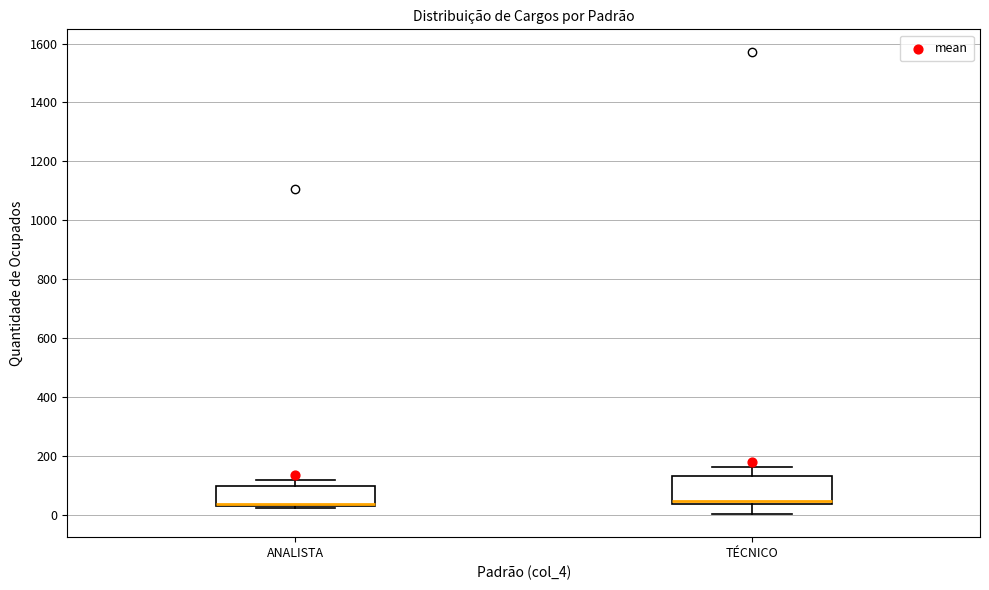

Reading left to right, transcribe this box plot: for each box, give where its median line is, the range the box spans, and where its two whiskers end, as read against the y-axis. The values are not printed on the chart, so give them approximately, as read against the axis.

ANALISTA: median 40 (just above the box's lower edge), box 40 to 100, whiskers 20 to 120
TÉCNICO: median 40 (just above the box's lower edge), box 40 to 140, whiskers 0 to 160